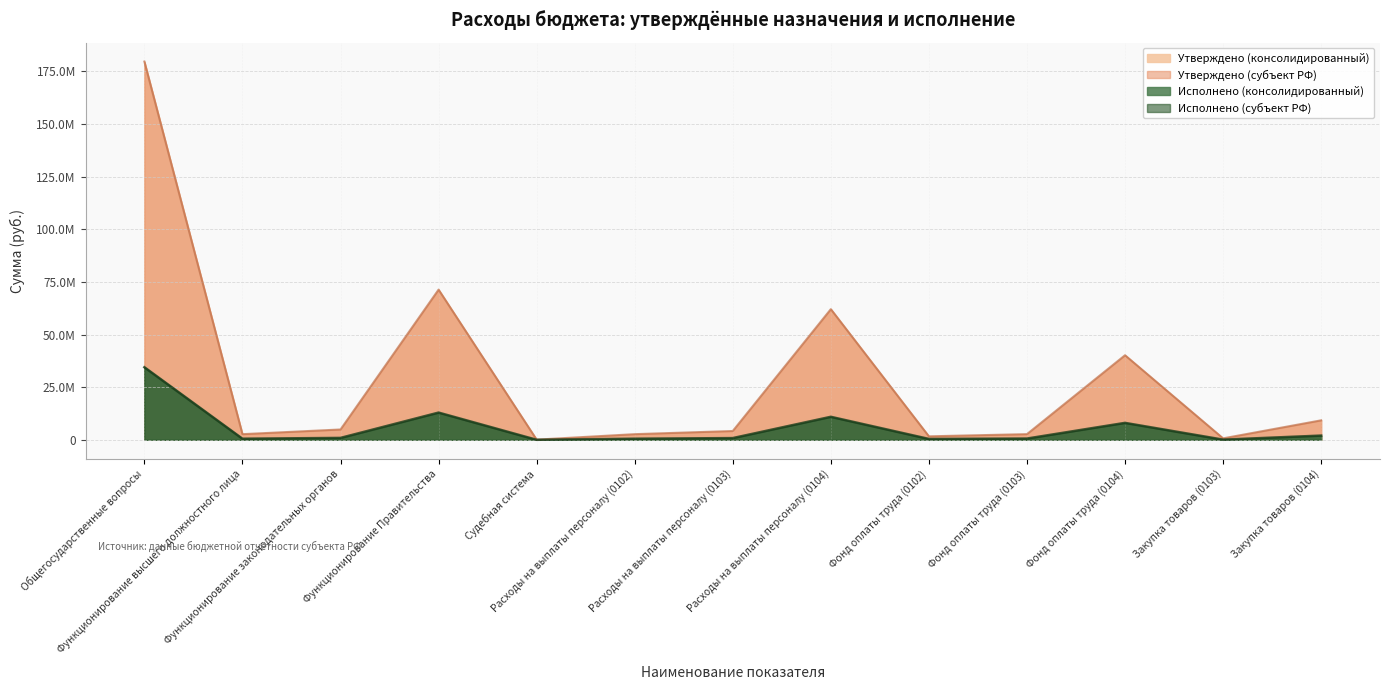

What is the greatest value displayed?

179699252.6